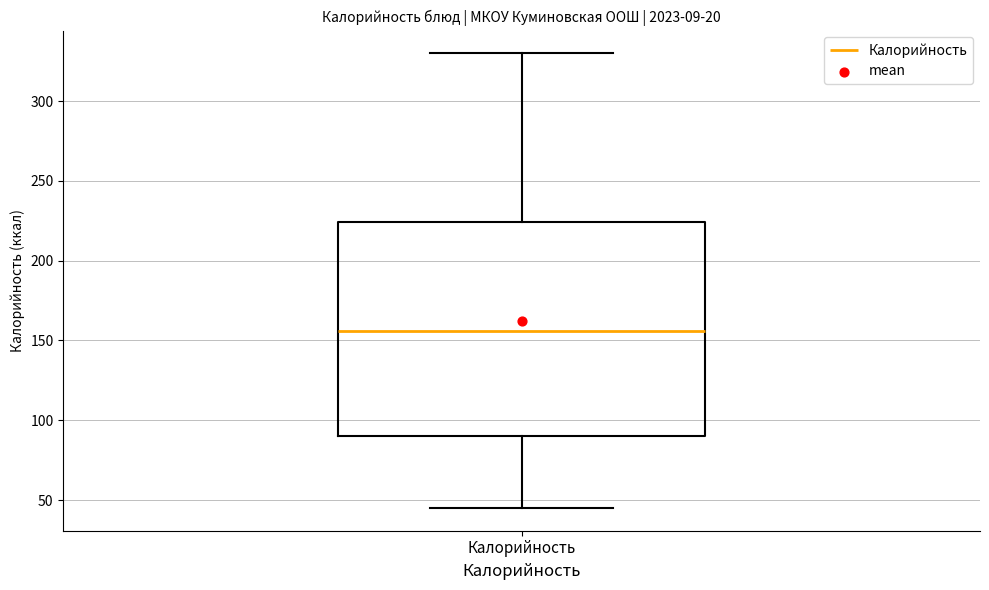

Read this box plot against the y-axis: the position of the median line, the range covered by the box, and the ends of both whiskers. The values are not printed on the chart, so give them approximately, as read against the axis.

median 155, box 90 to 225, whiskers 45 to 330